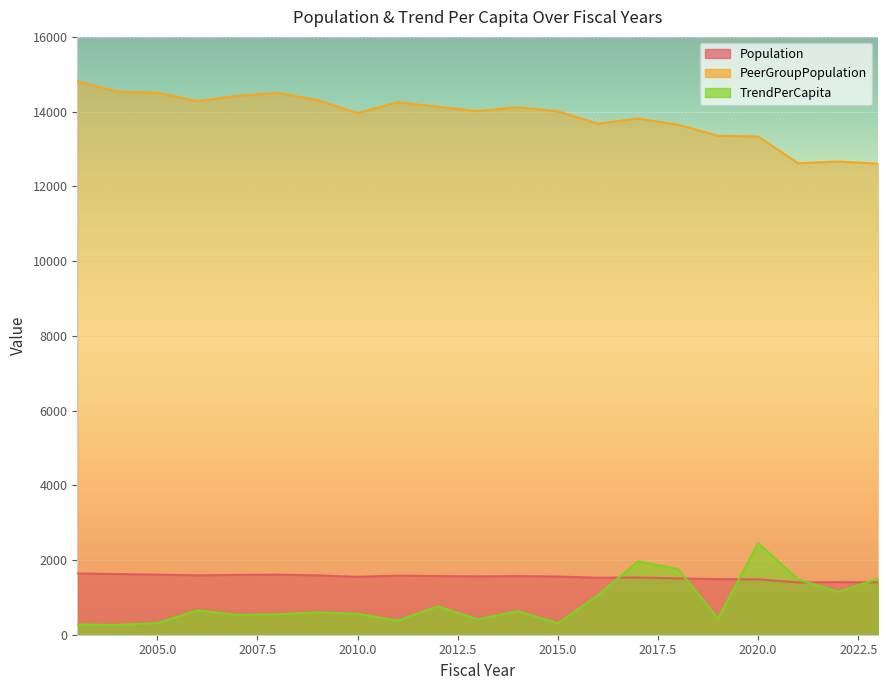

Which series changed the most between 2003 and 2014?

PeerGroupPopulation